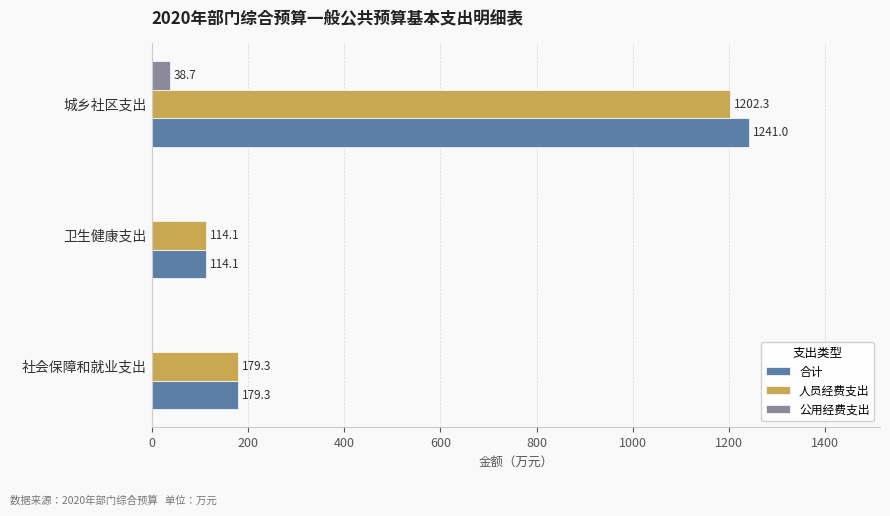

What is the maximum value shown in the chart?

1241.0